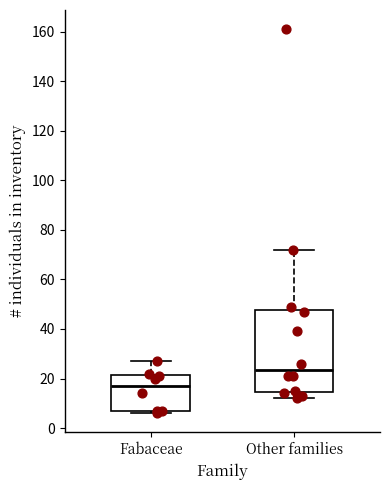

Comparing the boxes themselves (not the whiskers), which one is the tallest?

Other families